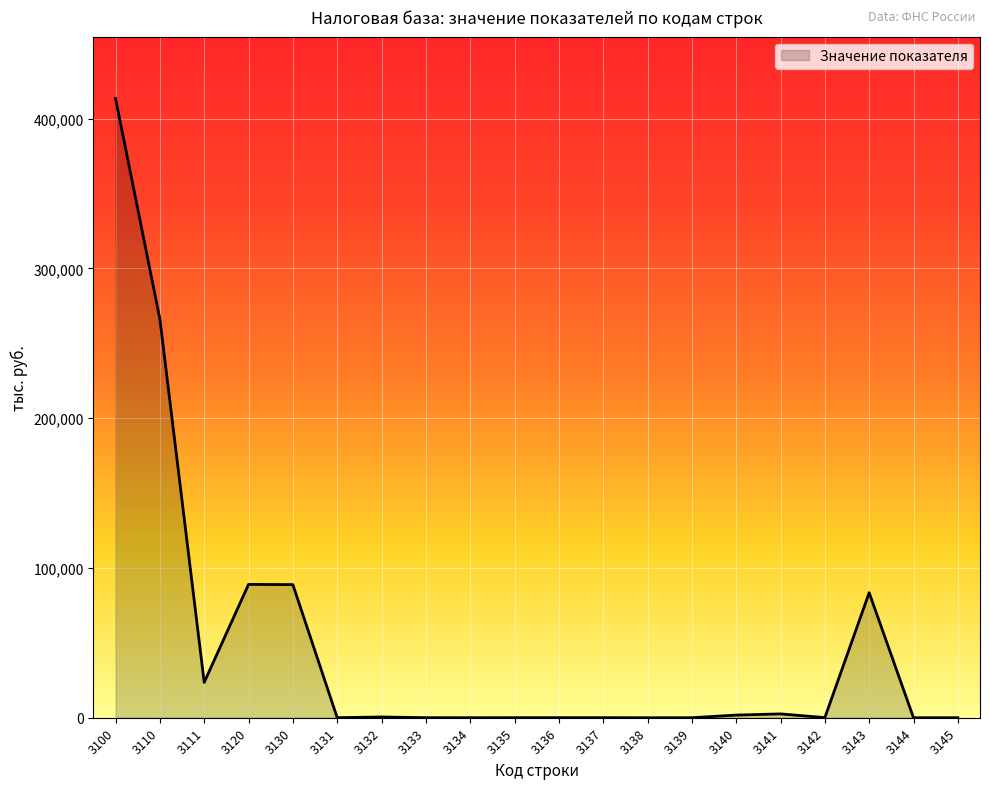

How many lines are shown in the chart?

1